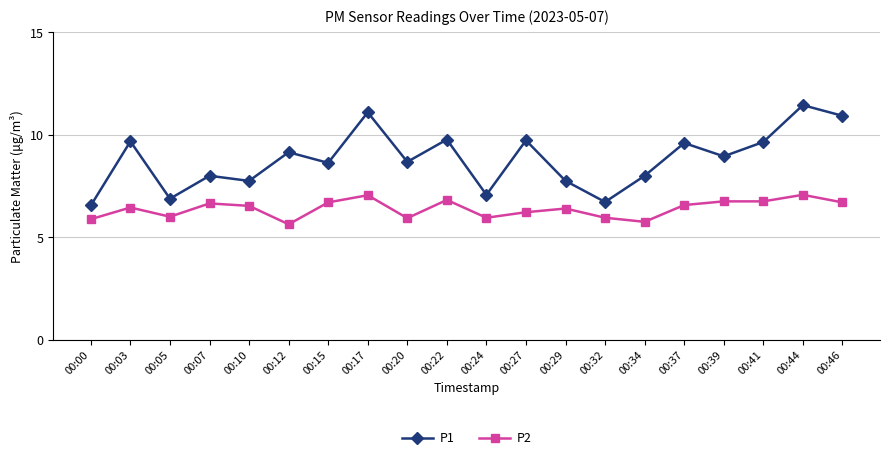

Where does the P2 series first go above 6?

00:03